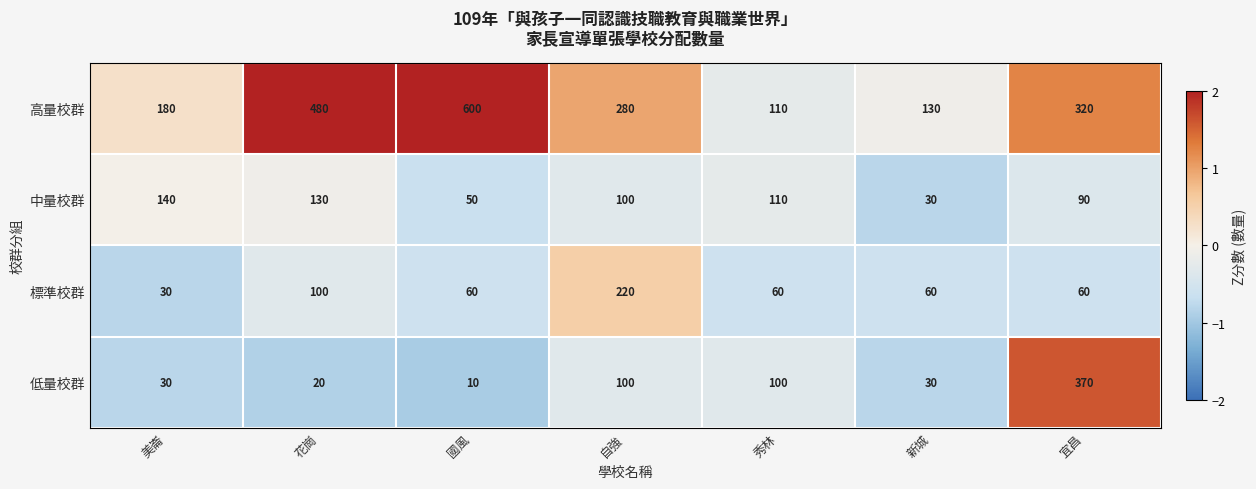

What is the sum of all 中量校群 values?

650